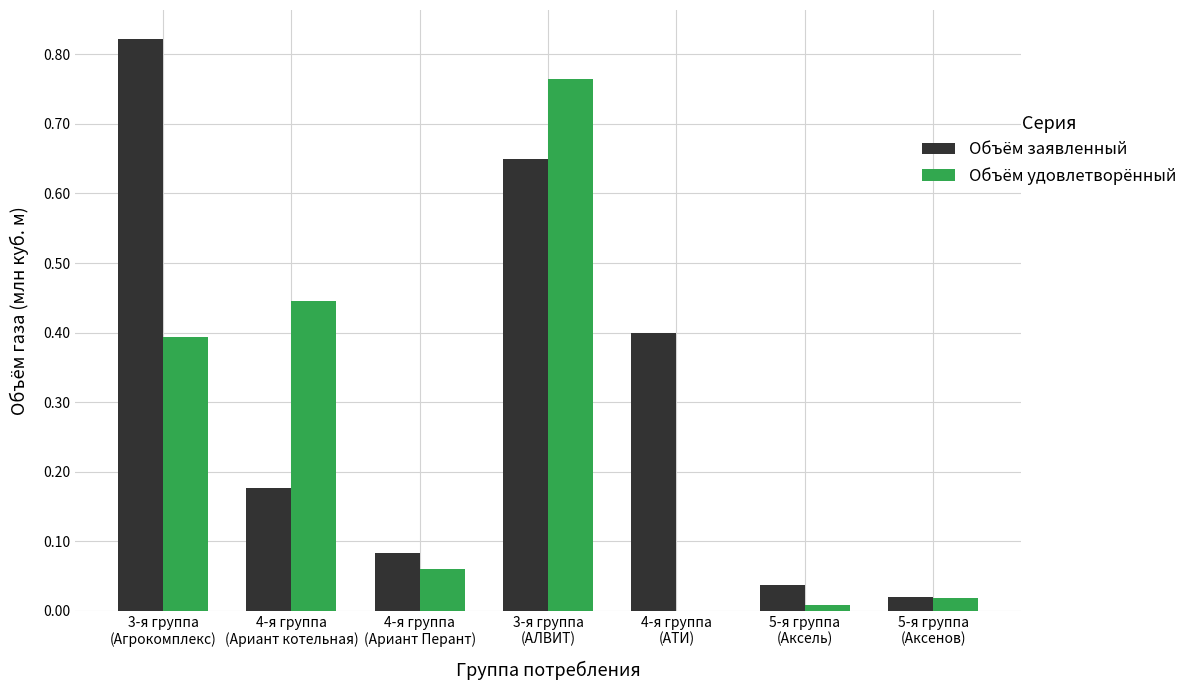

What is the sum of all Объём заявленный values?

2.2